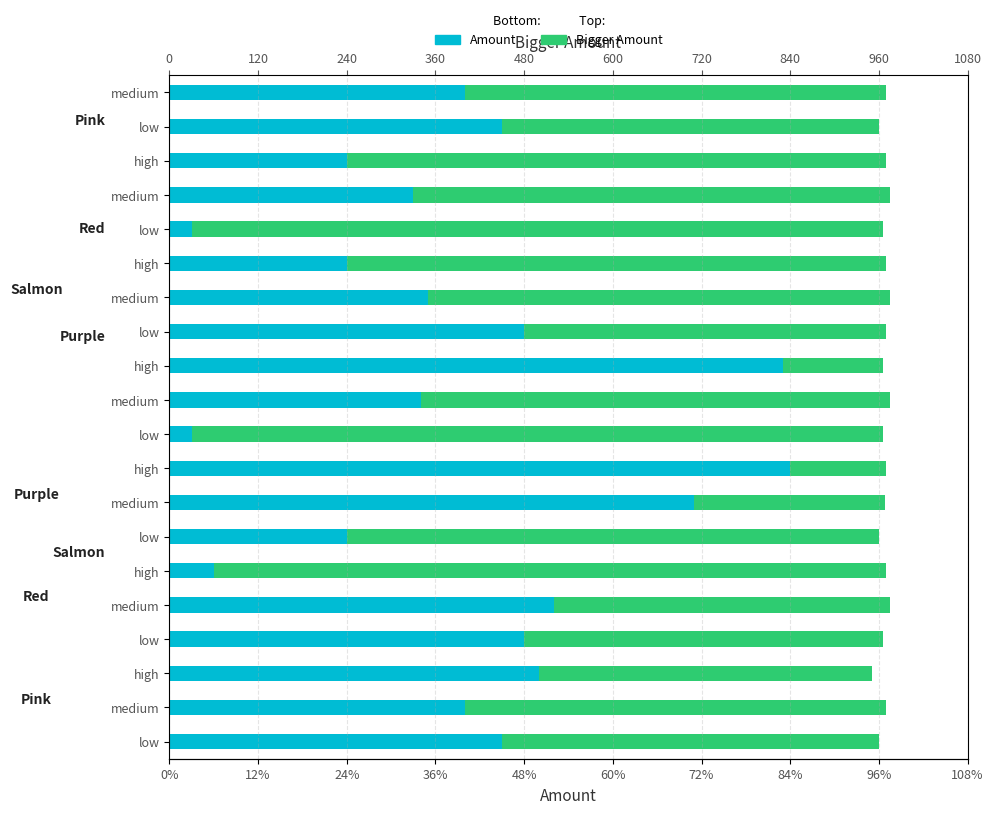

Reading left to right, what are all the values shown in this chart?

Bigger Amount: 960	970	950	965	975	970	960	968	970	965	975	965	970	975	970	965	975	970	960	970
Amount: 450	400	500	480	520	60	240	710	840	30	340	830	480	350	240	30	330	240	450	400